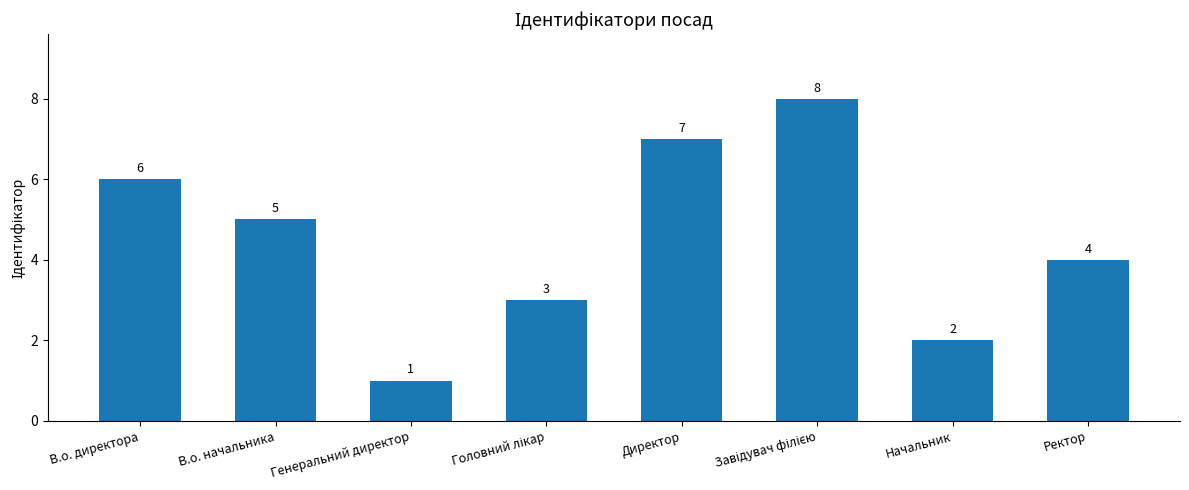

At which category does the chart reach its minimum across all series?

Генеральний директор